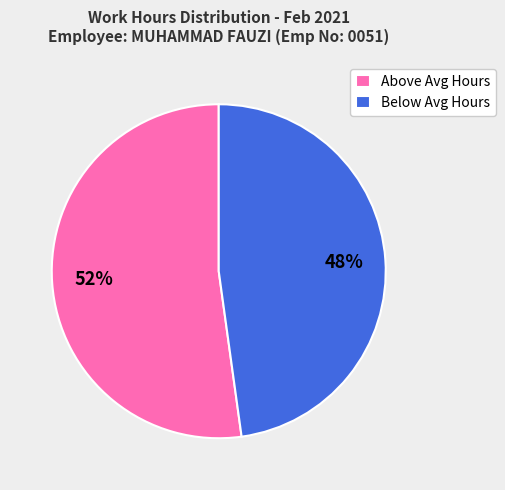

Is there any slice that represents more than half of the pie?

Yes